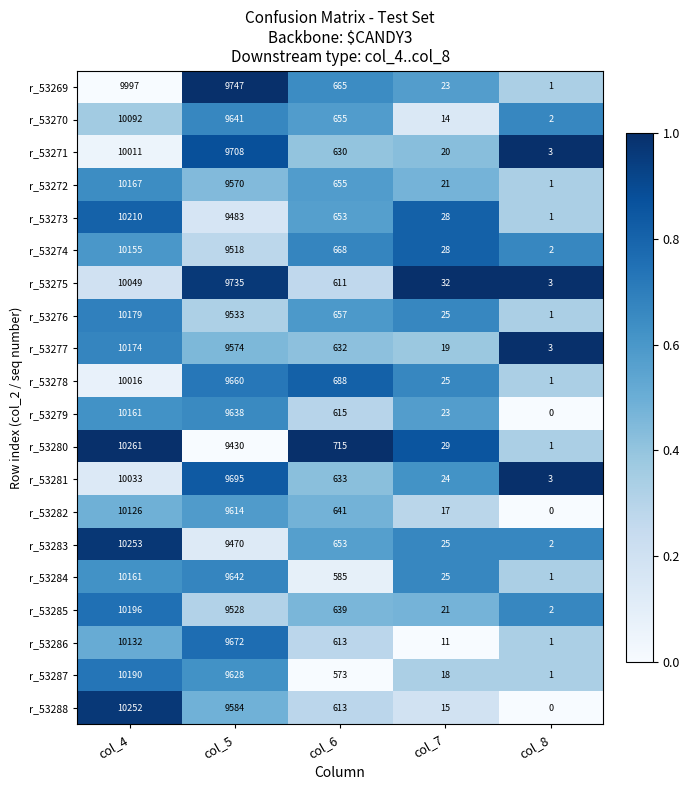

The value of r_53273 at col_4 is 10210. True or false?

True